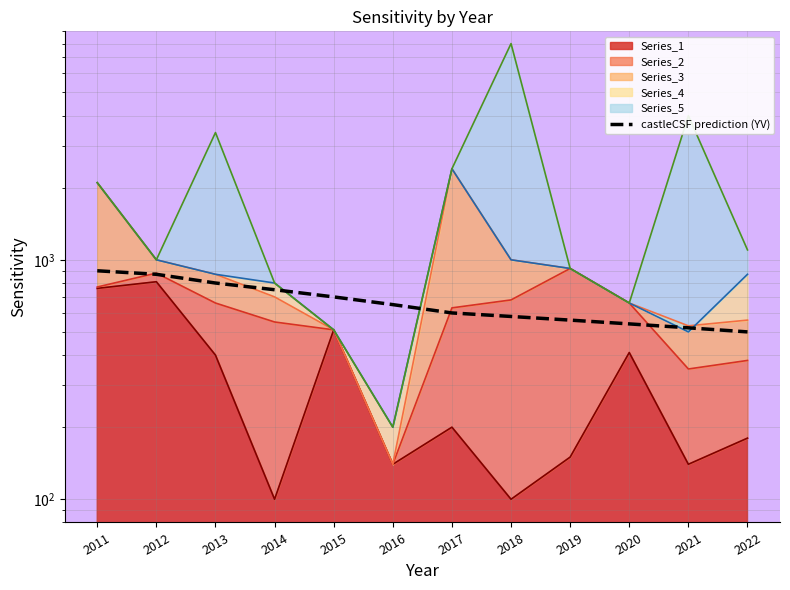

What is the smallest value displayed?

500